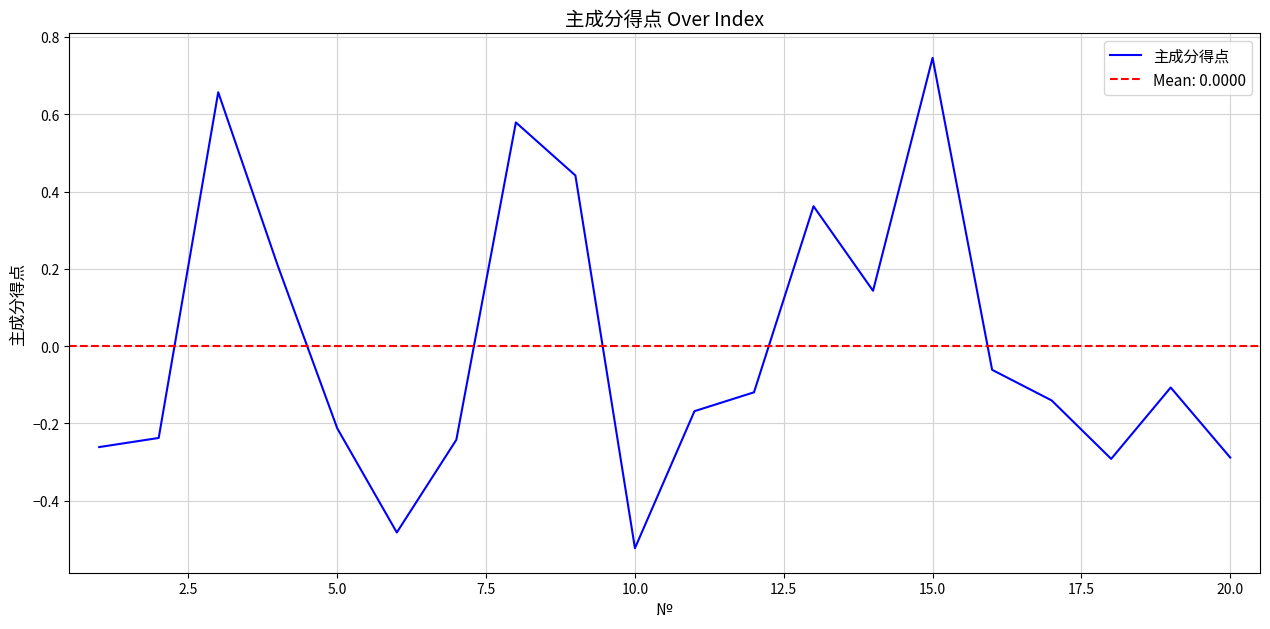

The 主成分得点 series shows -0.9 at 10.0. True or false?

False